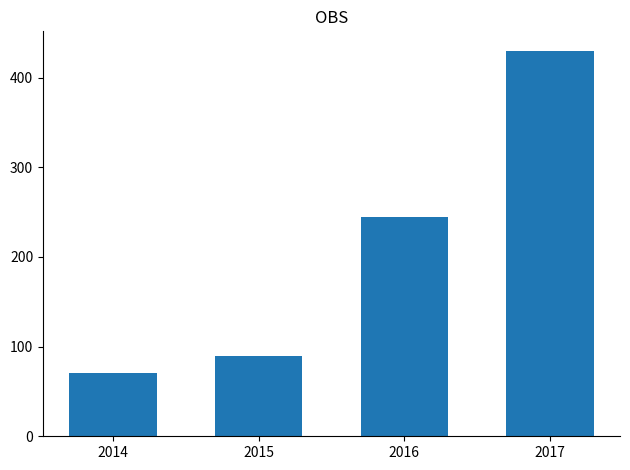

How many bars are there in total?

4